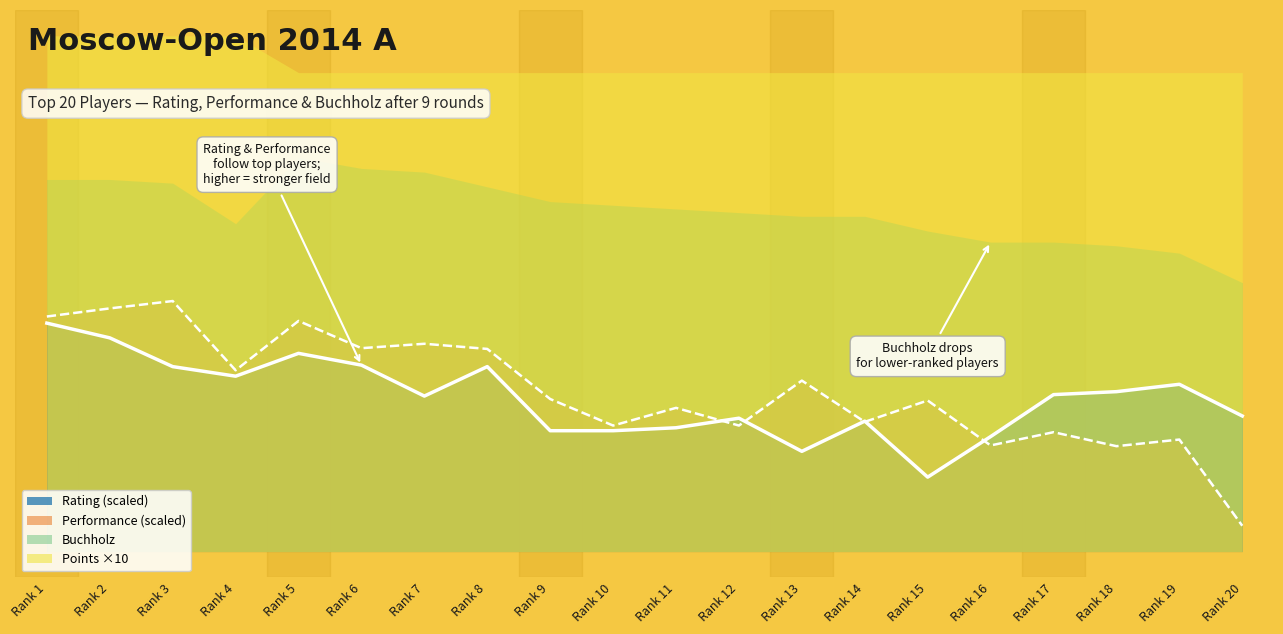

Between which two adjacent categories do Rating and Performance first intersect?

Rank 11 and Rank 12